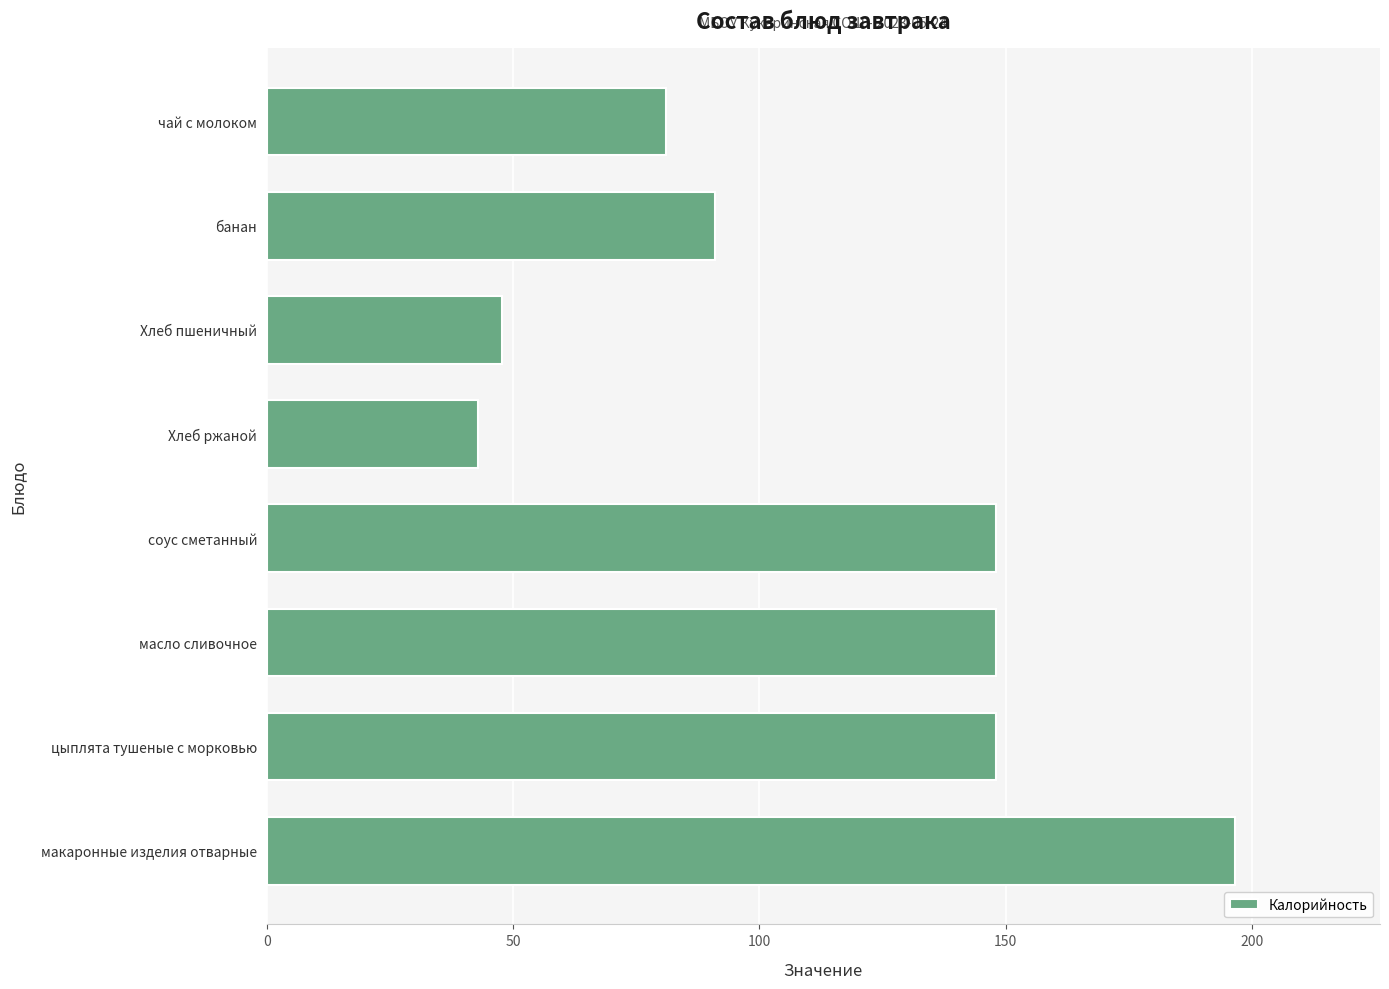

What is the approximate value at банан?

91.0